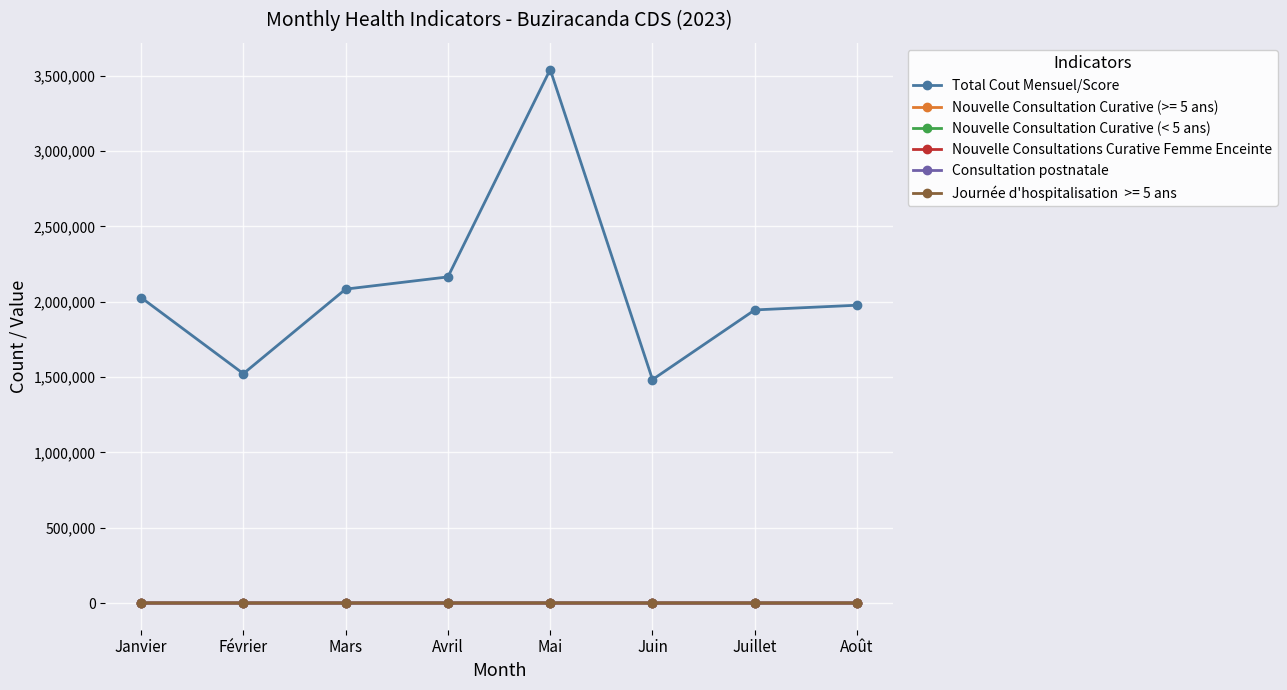

Which category has the highest value across all series?

Mai